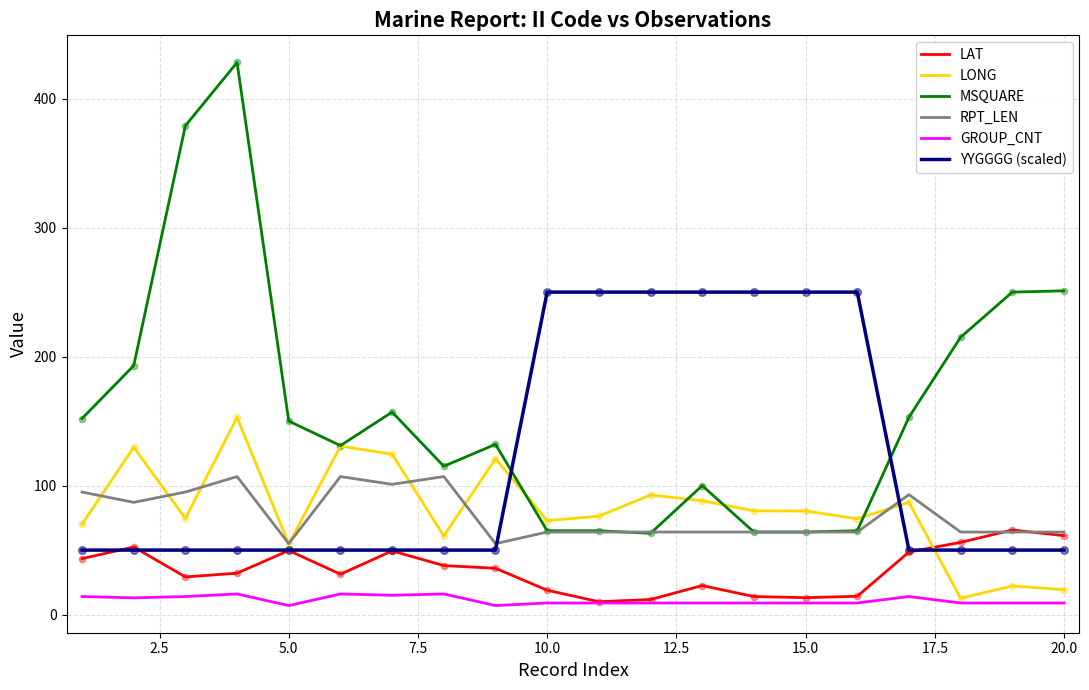

Which series has the widest spread of values?

MSQUARE